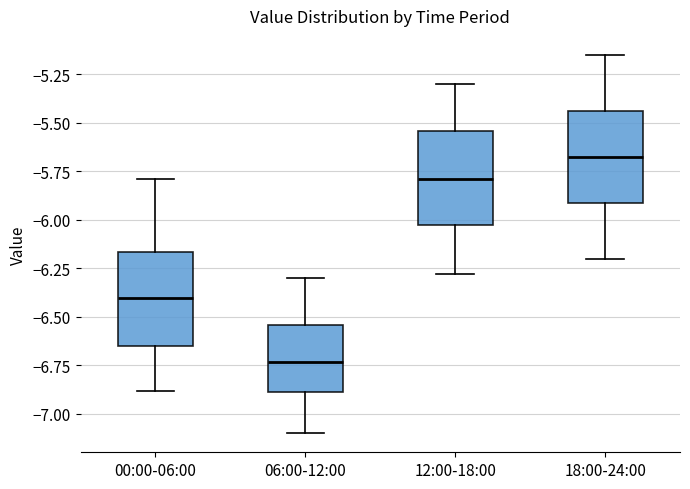

Where does the upper whisker of the box for 18:00-24:00 end on the y-axis? The values are not printed on the chart, so give them approximately, as read against the axis.

-5.15